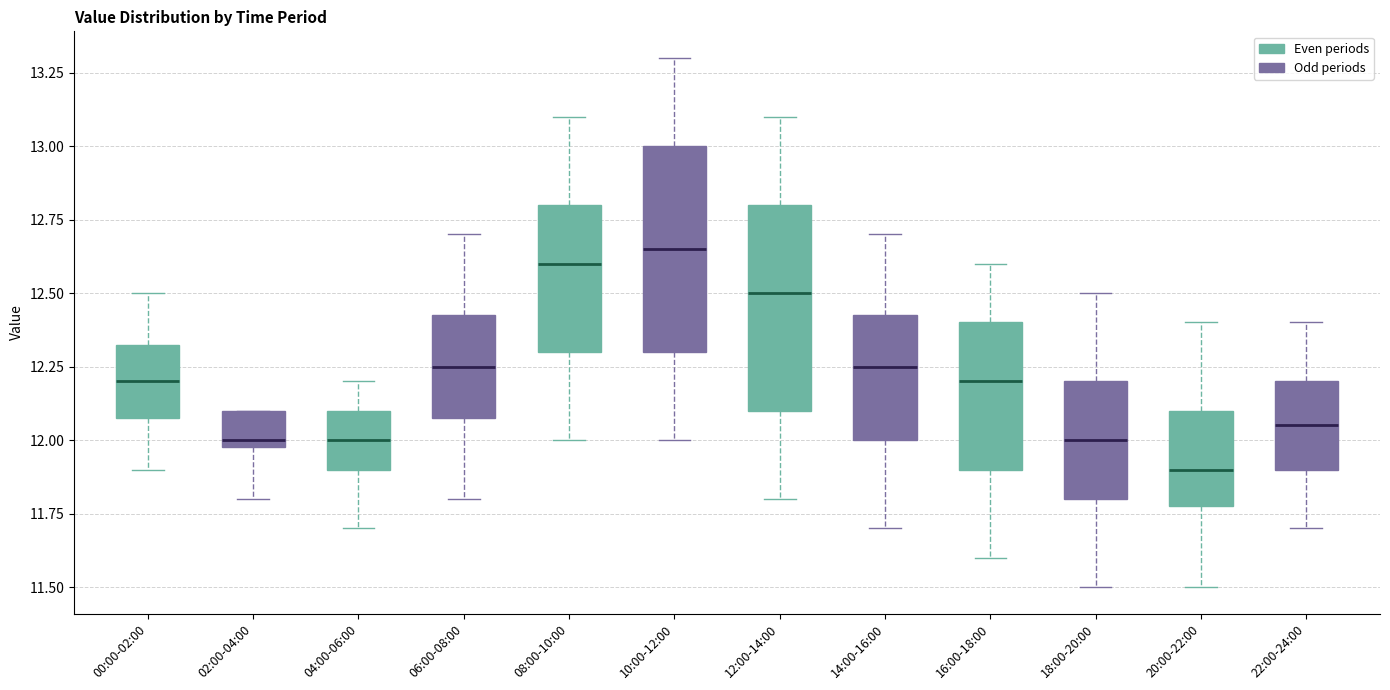

Which box's median line is the lowest?

20:00-22:00